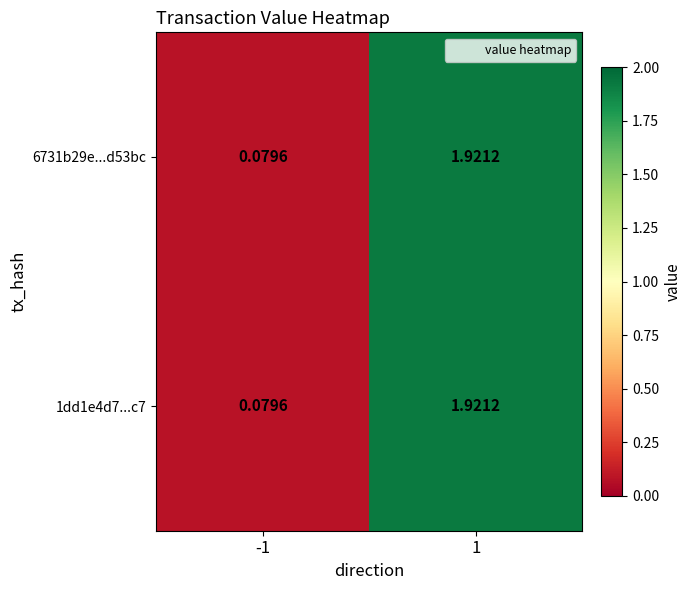

Is the value of 6731b29e...d53bc at -1 greater than the value of 1dd1e4d7...c7 at 1?

No